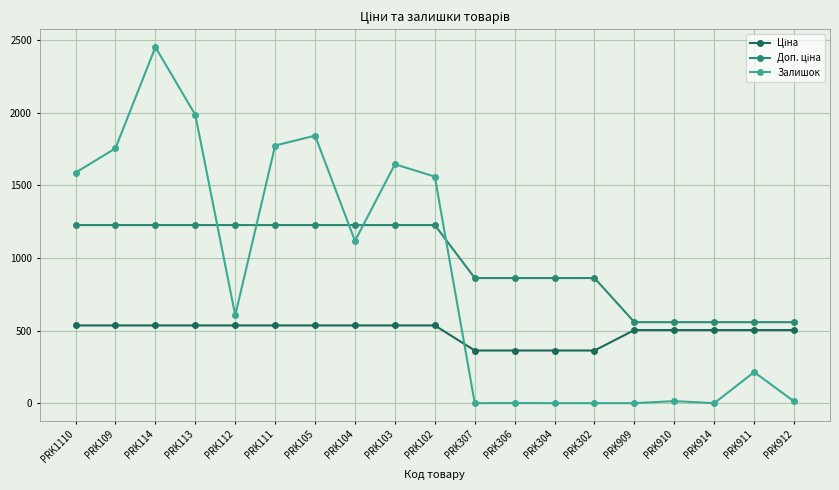

Between PRK113 and PRK909, which series saw the biggest shift?

Залишок